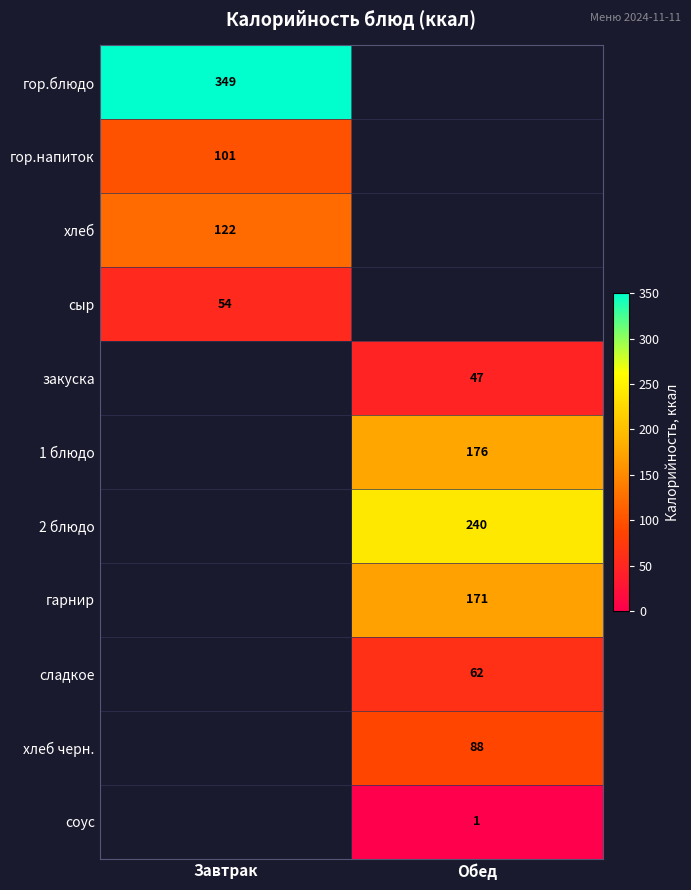

The value of сыр at Завтрак is 54. True or false?

True